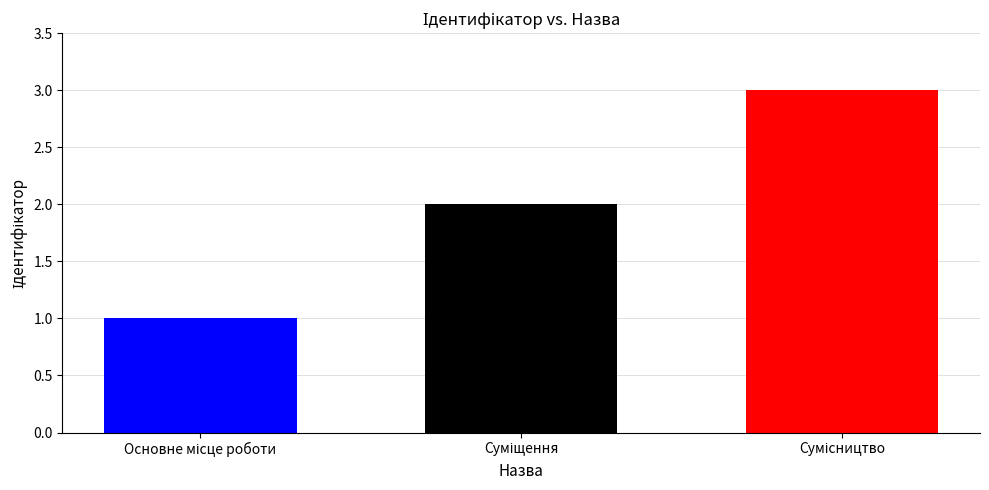

What is the greatest value displayed?

3